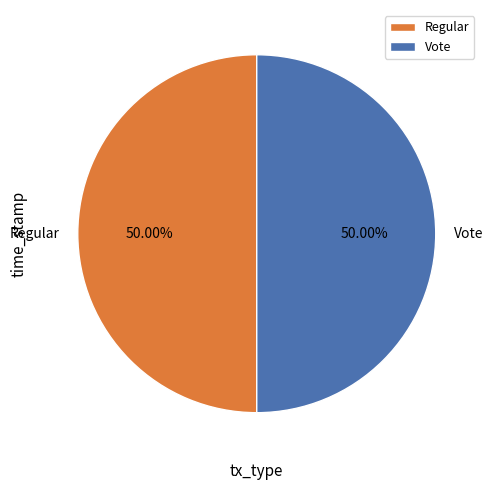

To the nearest percent, what is the average slice percentage?

50%